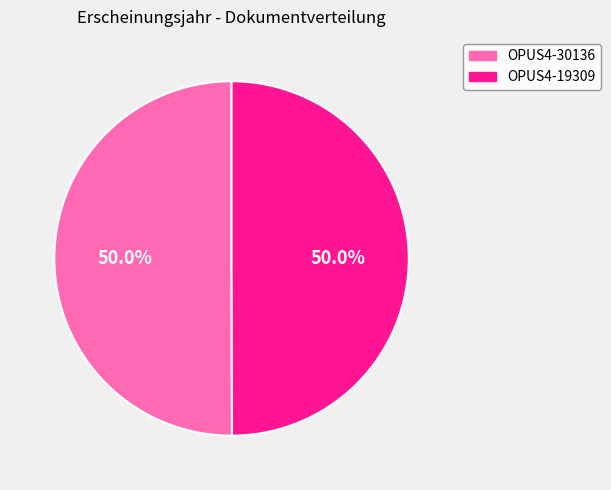

How many slices are in this pie chart?

2